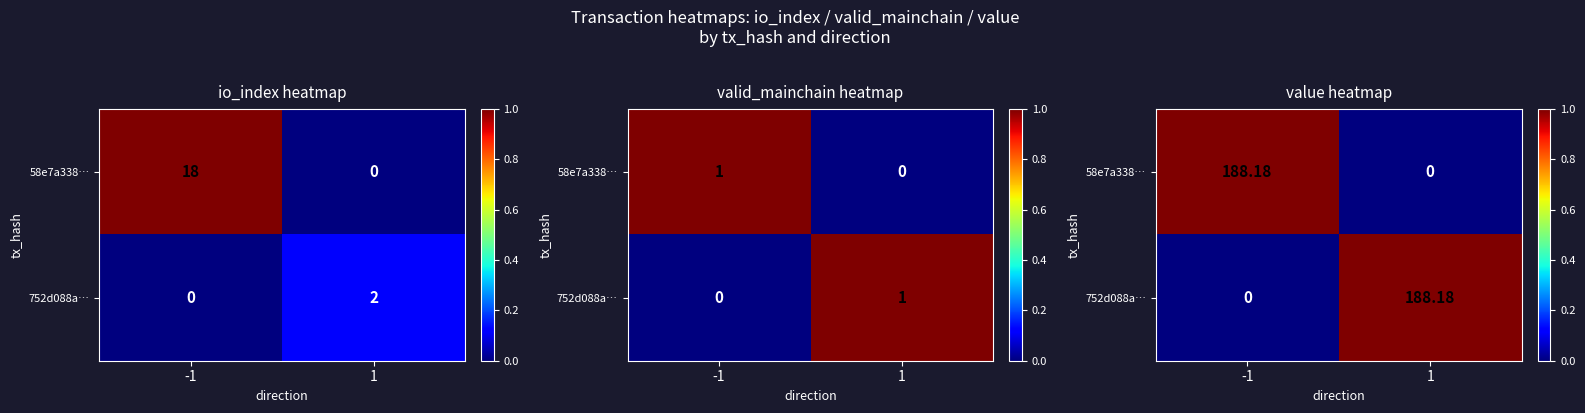

What is the spread (max minus min) of values at -1?

1